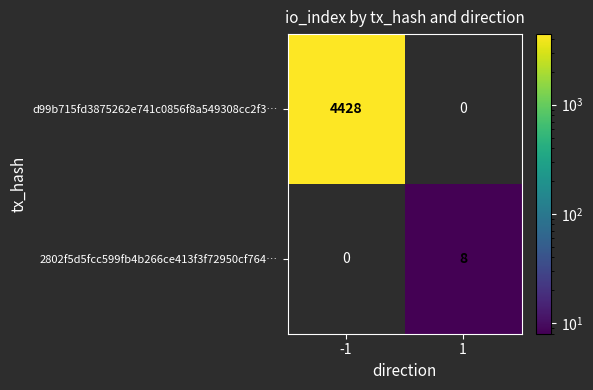

The 2802f5d5fcc599fb4b266ce413f3f72950cf764… series shows 8 at 1. True or false?

True